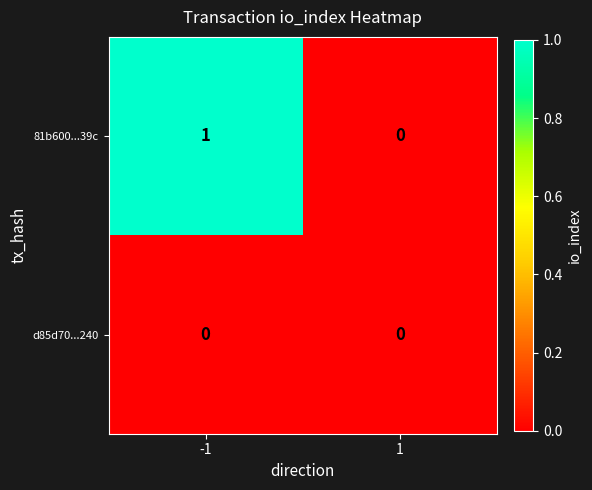

True or false: d85d70...240 has a value of 0 at -1.

True